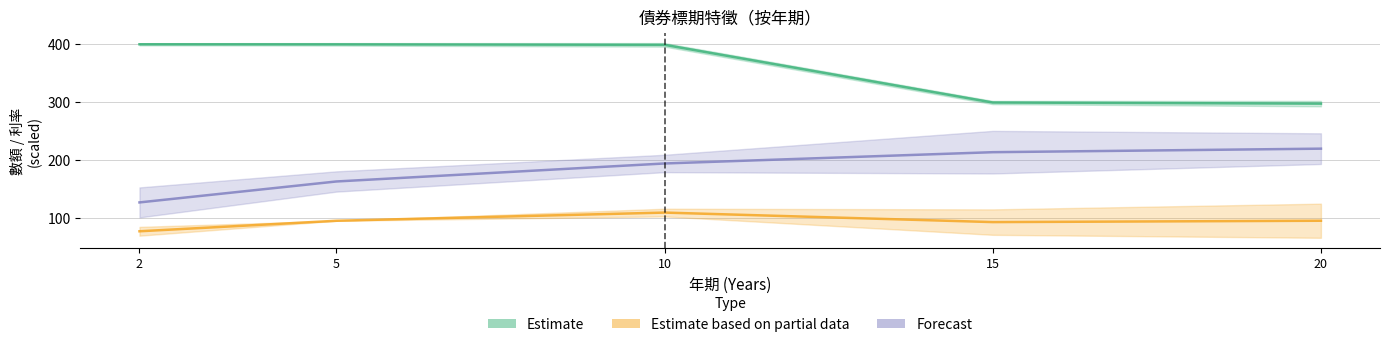

Reading left to right, extract all data points from this chart.

Estimate line: 2=399.8	5=399.7	10=398.8	15=299.2	20=297.3
Estimate partial line: 2=76.8	5=95.0	10=109.1	15=92.7	20=95.0
Forecast line: 2=126.7	5=162.8	10=193.9	15=213.4	20=219.5